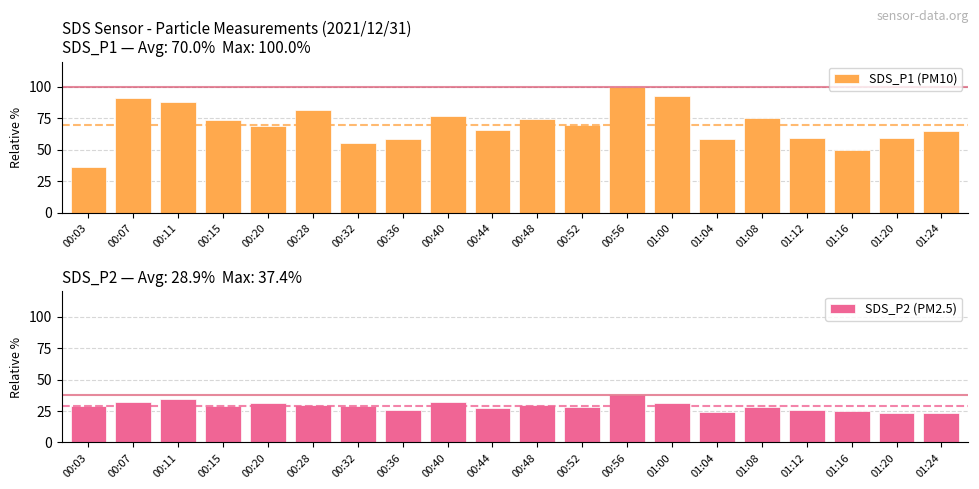

Where is SDS_P2 (PM2.5) nearest to the value 30?

00:48